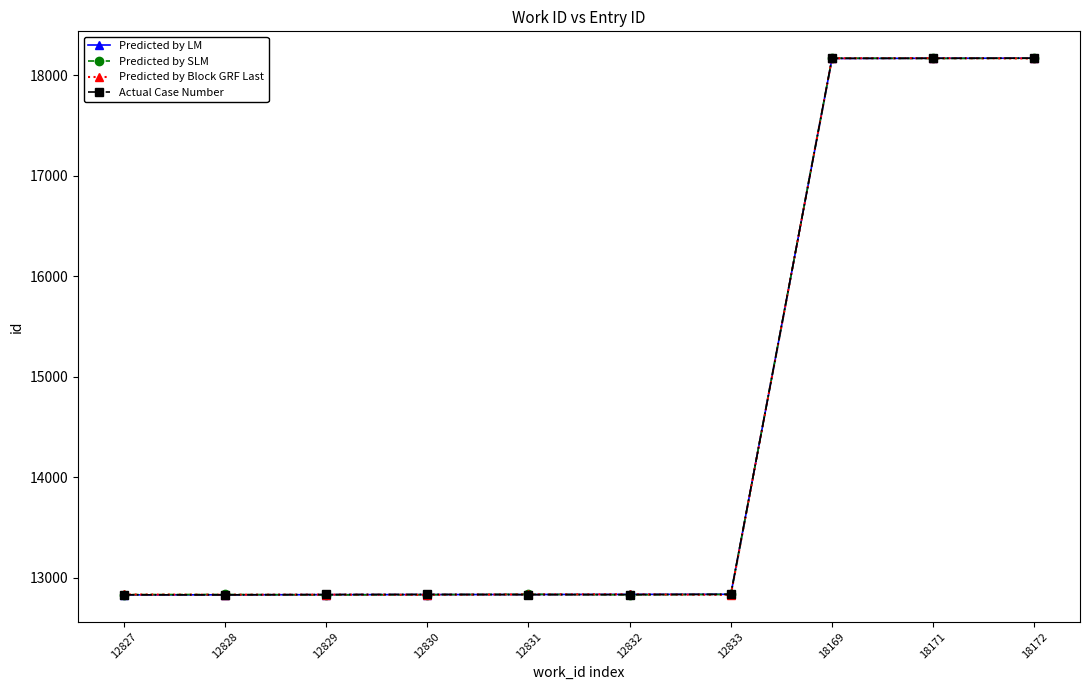

The Predicted by Block GRF Last series shows 18172 at 18171. True or false?

True